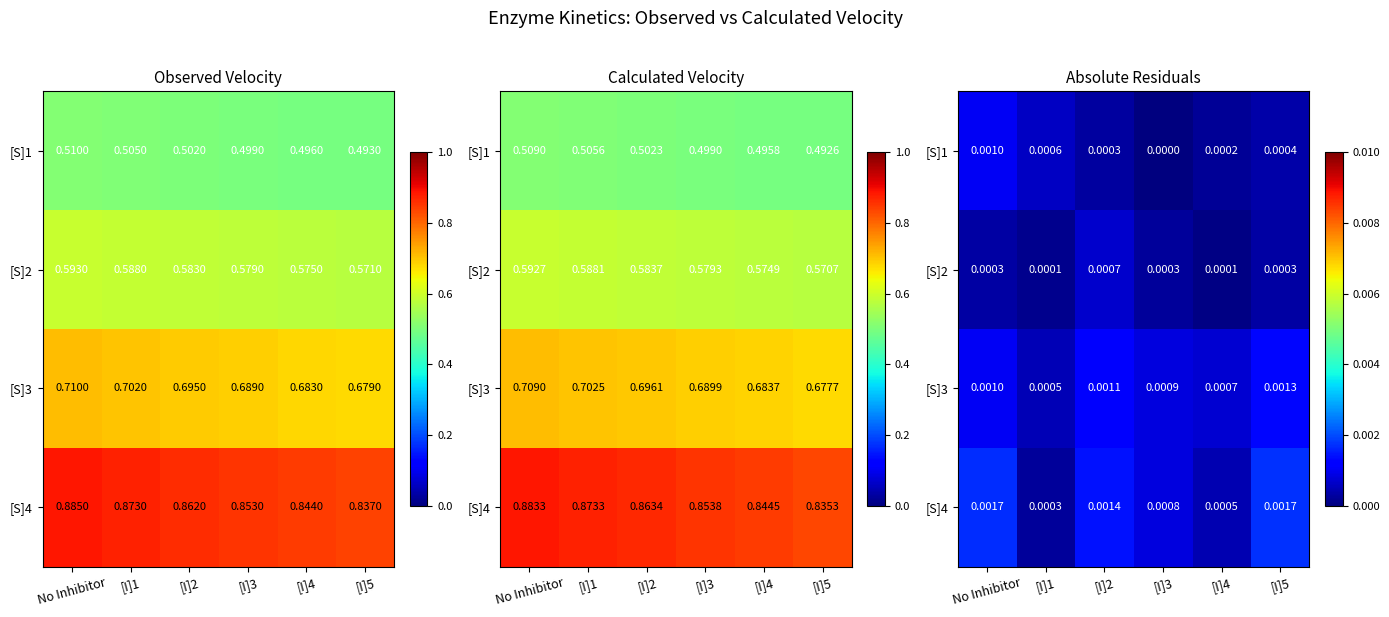

Rank the series at [I]2 from highest to lowest value.

[S]4, [S]3, [S]2, [S]1